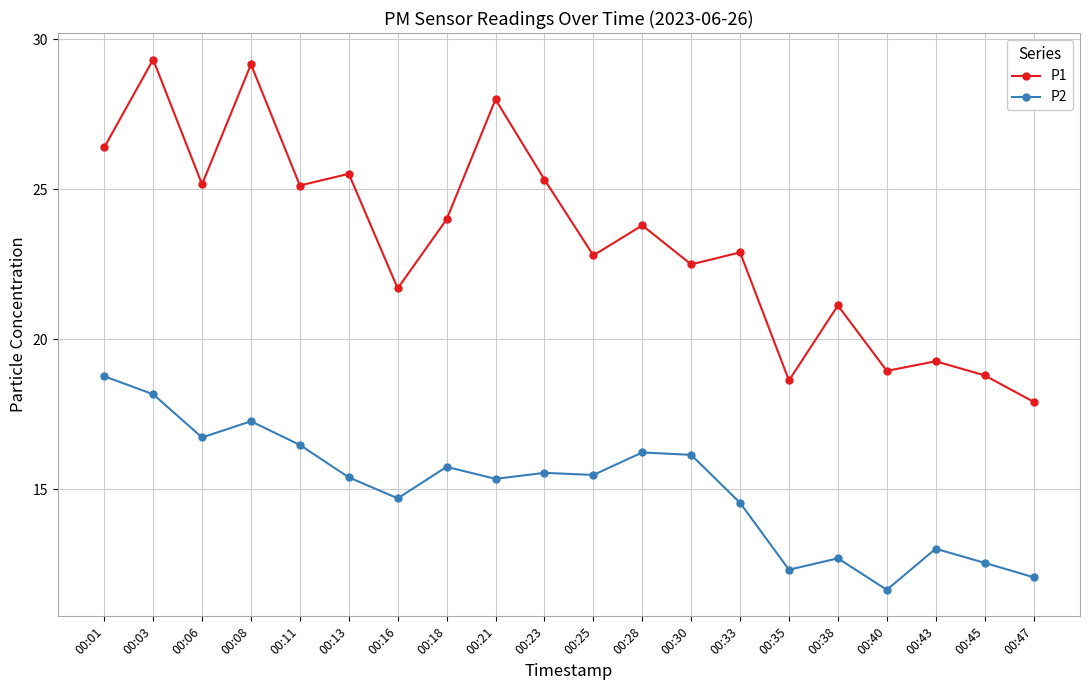

Rank the series by their maximum value, from lowest to highest.

P2, P1